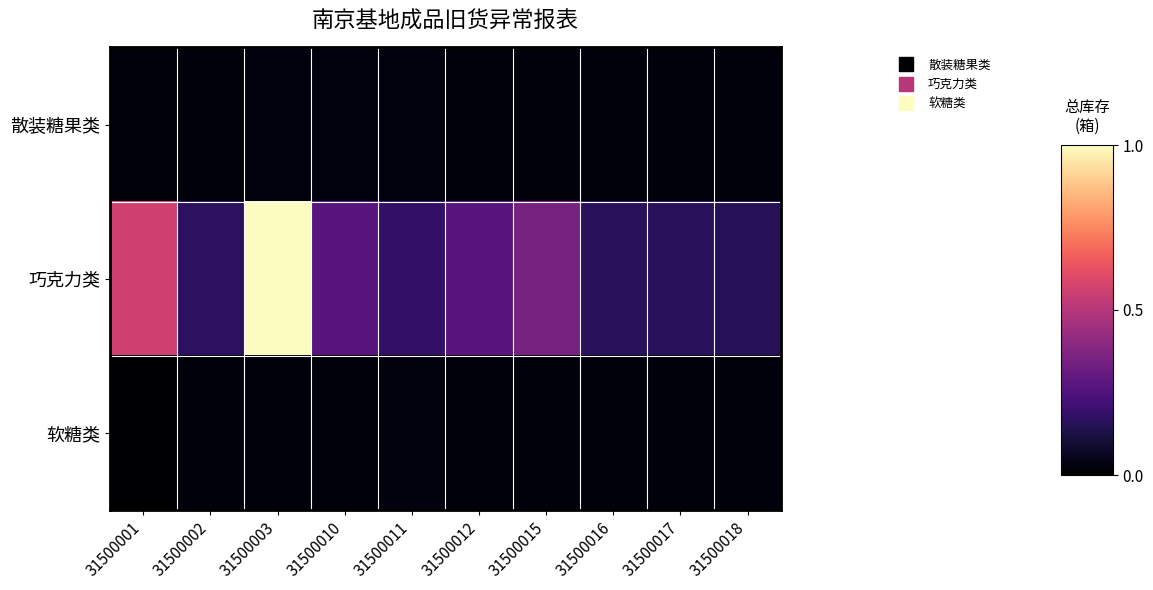

At how many categories does at least one series exceed 0?

10